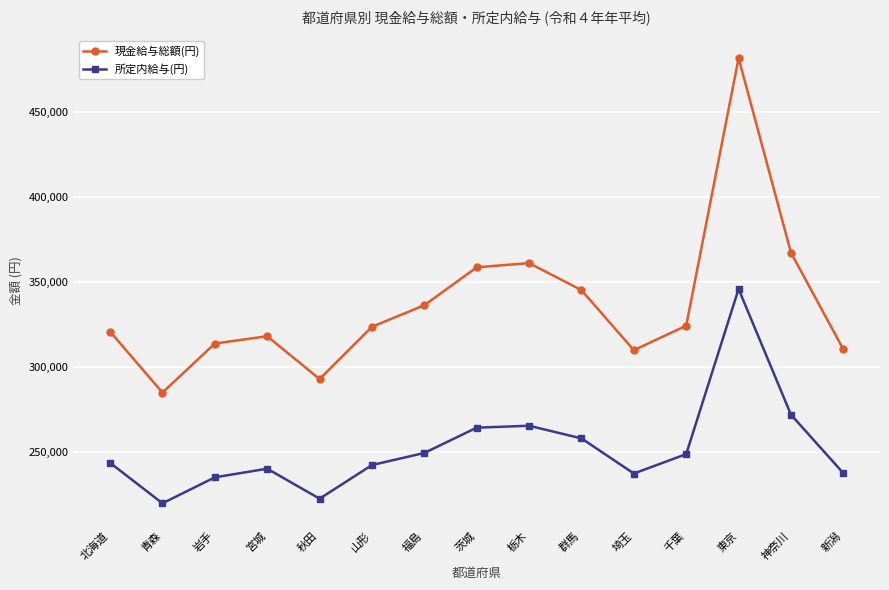

True or false: 所定内給与(円) has more than 2 interior local peaks.

True